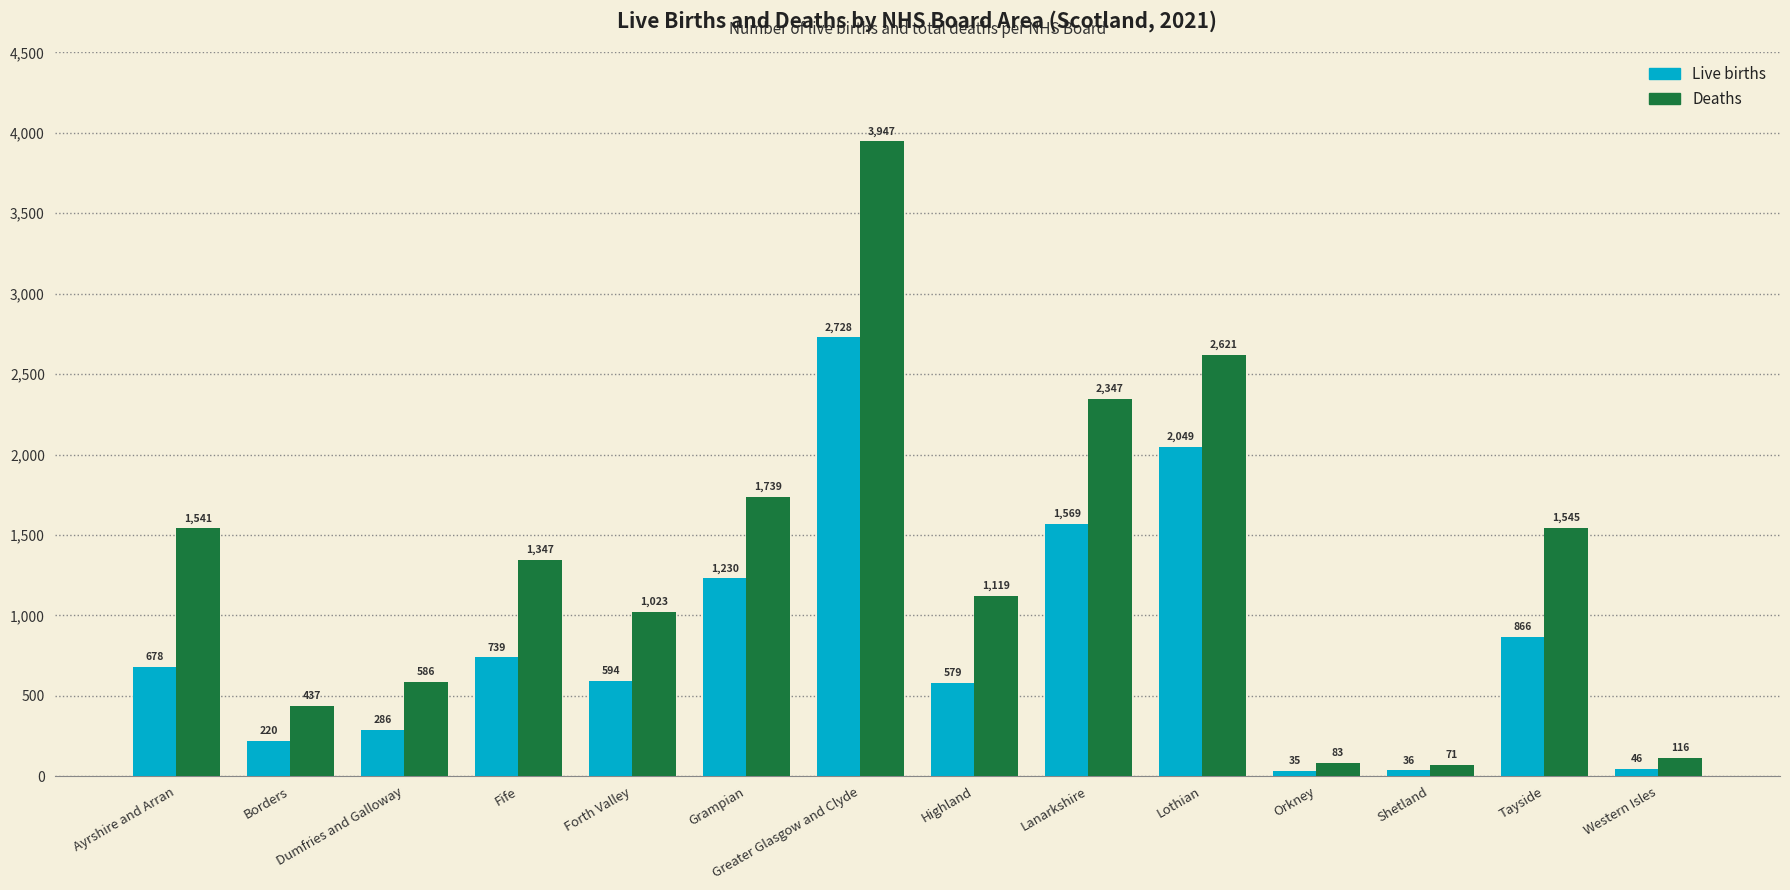

Rank the series by their average value, from lowest to highest.

Live births, Deaths